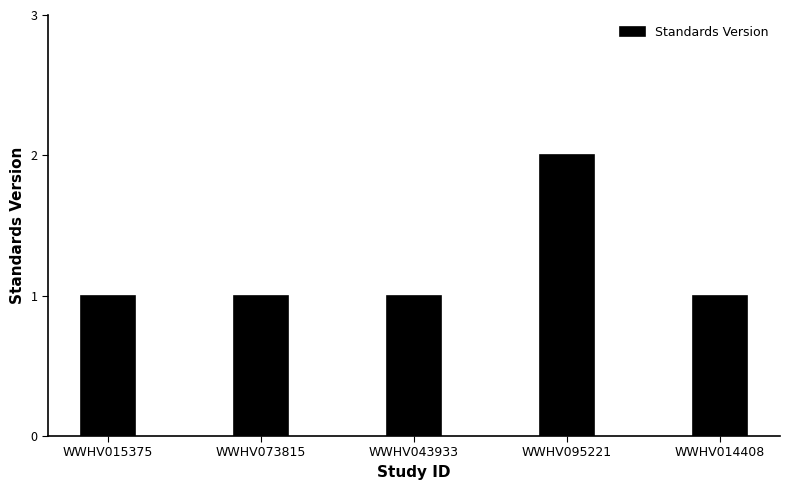

Are the bars grouped side by side (vs. stacked)?

No